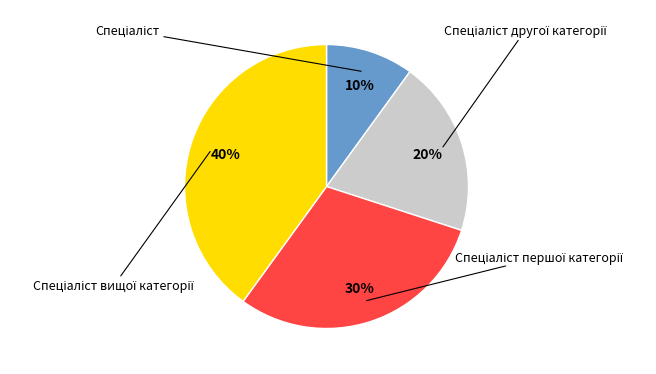

To the nearest percent, what is the difference between the largest and smallest slice percentages?

30%